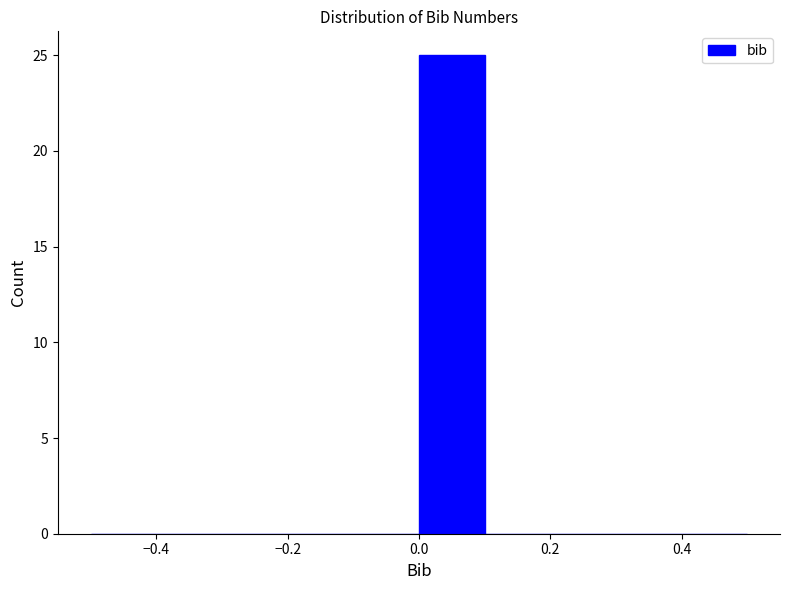

Reading left to right, transcribe this chart: for each bar, give the range it covers on the x-axis and its height. The values are not printed on the chart, so give them approximately, as read against the axis.

-0.5 to -0.4: 0
-0.4 to -0.3: 0
-0.3 to -0.2: 0
-0.2 to -0.1: 0
-0.1 to 0.0: 0
0.0 to 0.1: 25
0.1 to 0.2: 0
0.2 to 0.3: 0
0.3 to 0.4: 0
0.4 to 0.5: 0